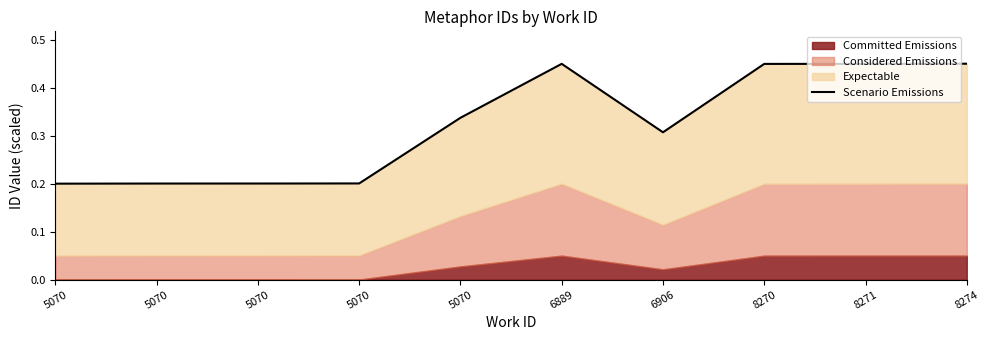

How many interior local valleys (lower than both neighbors) does the data have?

1